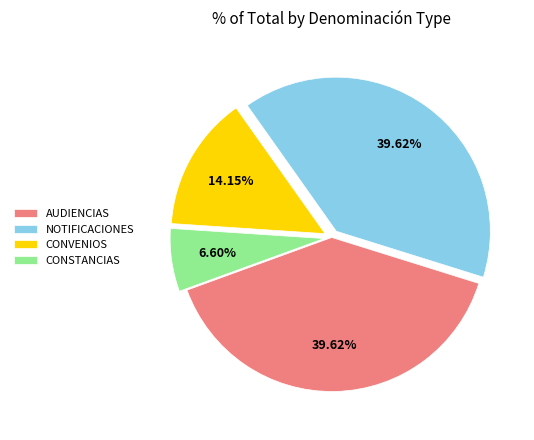

Which category has the smallest portion of the pie?

CONSTANCIAS